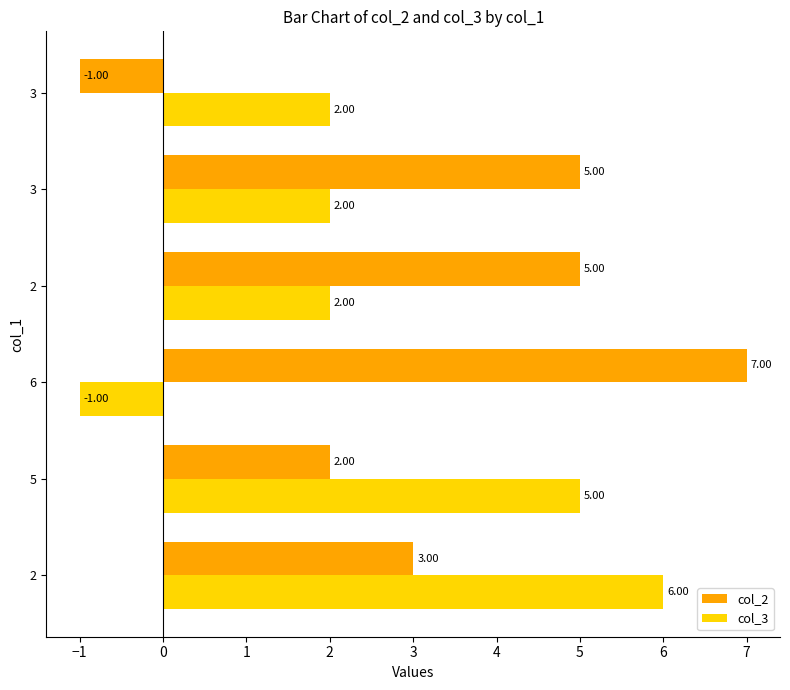

How many distinct data groups are displayed?

2